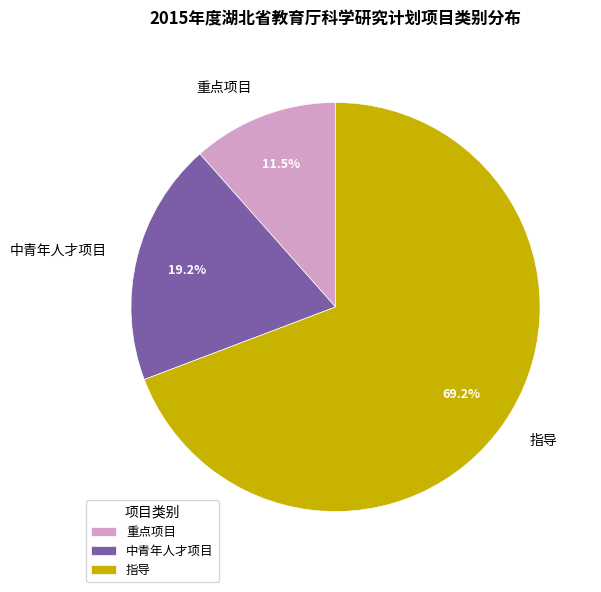

What portion of the pie excludes 中青年人才项目?

80.8%